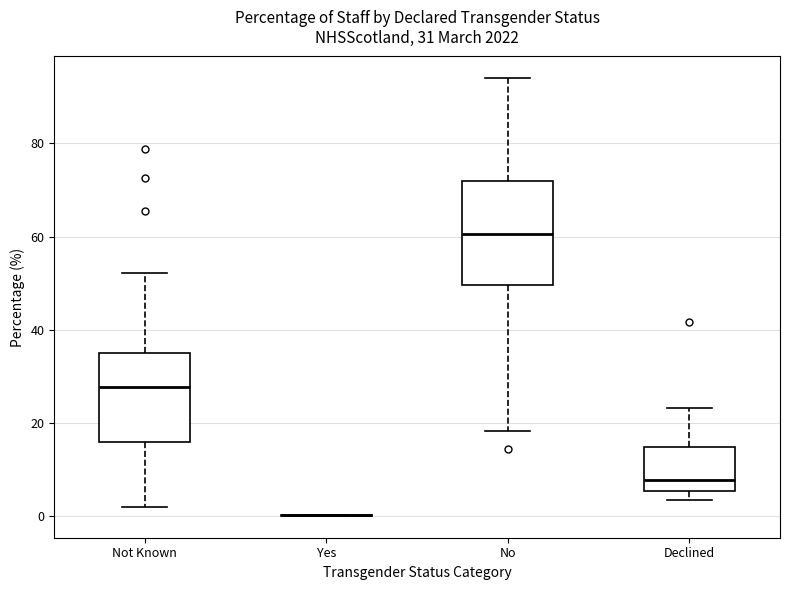

Which box is the tallest, from its lower edge to its upper edge?

No